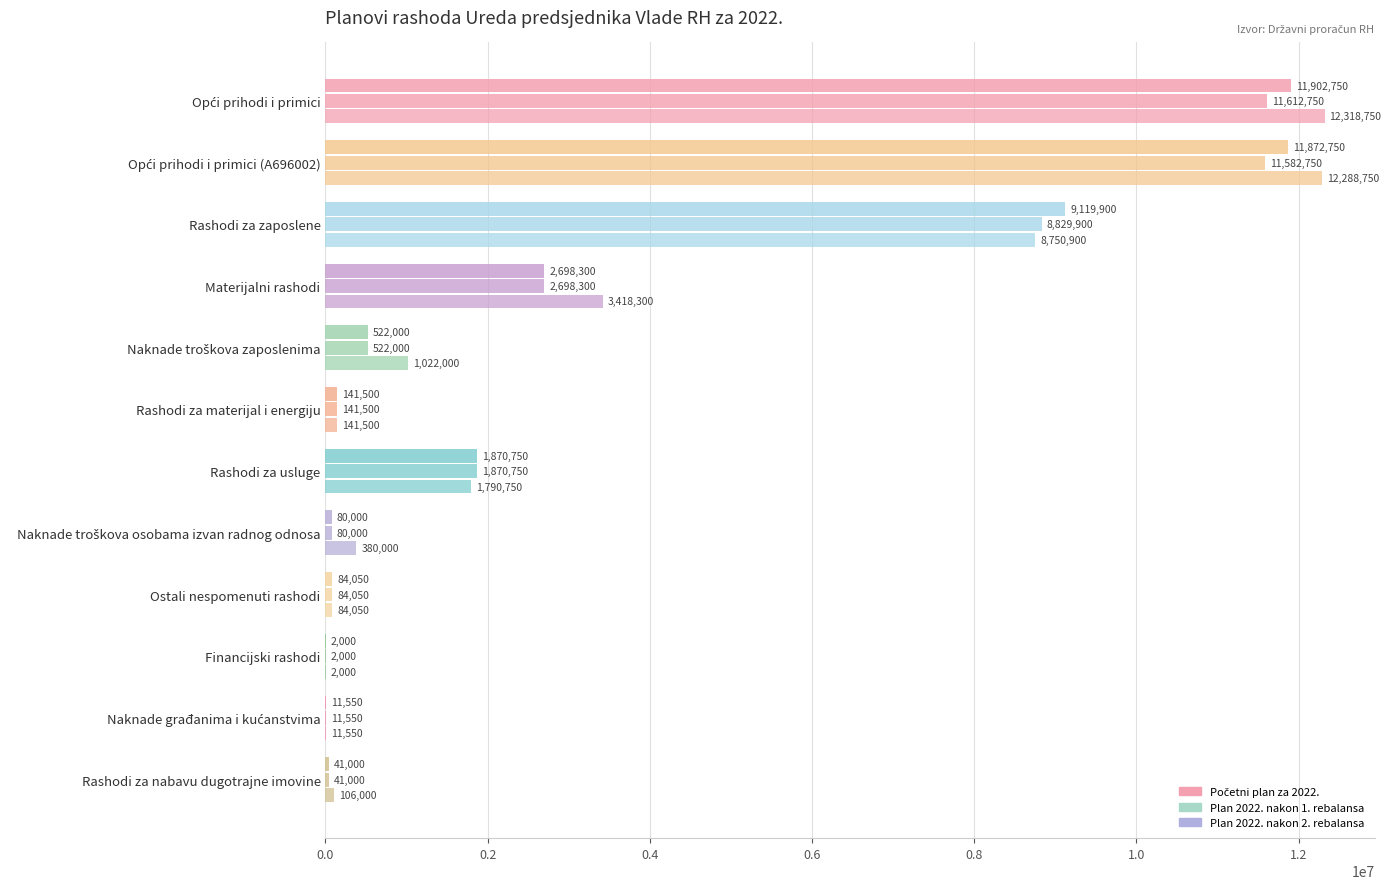

What is the maximum value for Početni plan za 2022.?

11902750